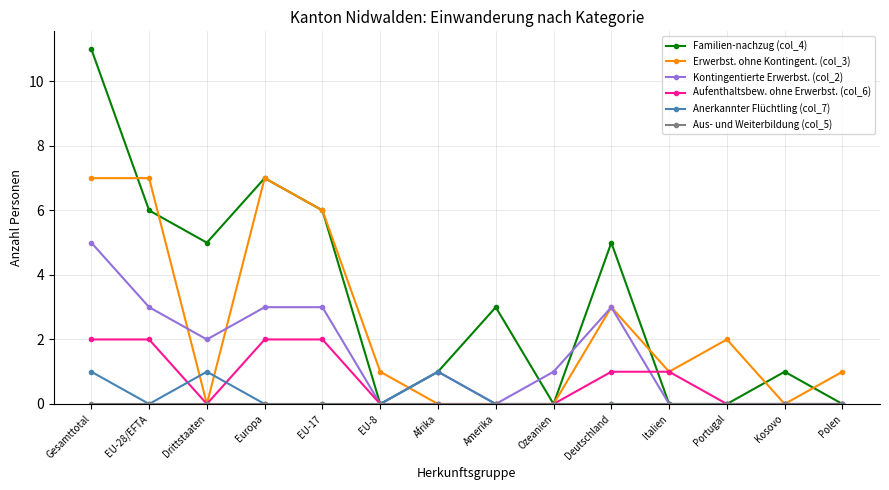

How many lines are shown in the chart?

6